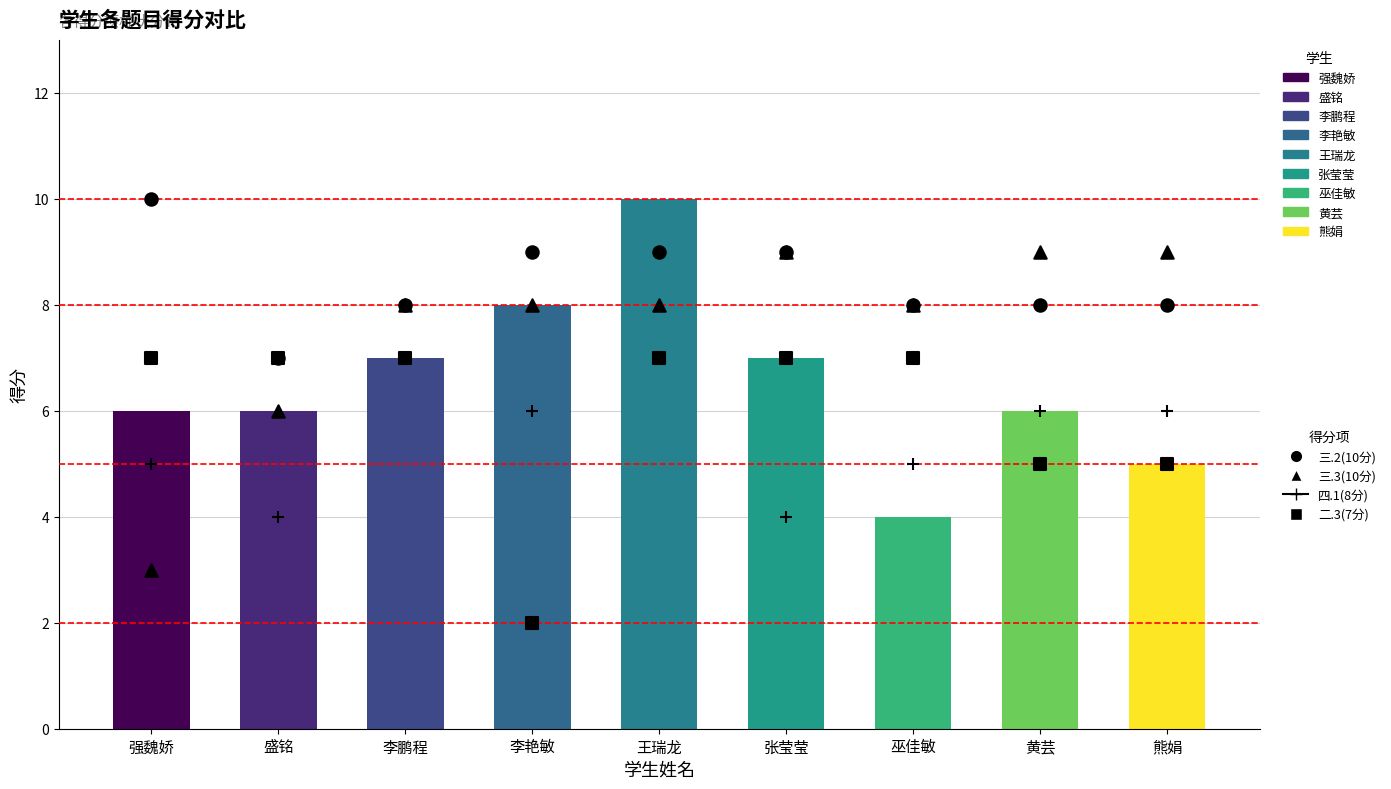

Which series reaches the maximum Y coordinate?

三.1(10分)